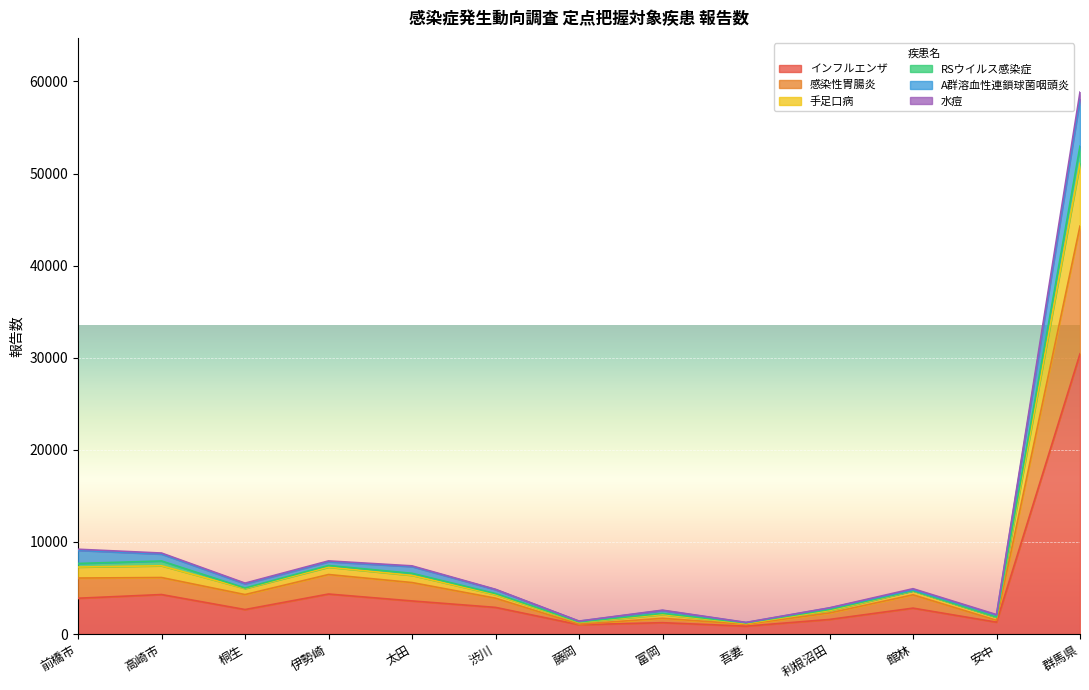

Is it true that 手足口病 equals 1345 at 館林?

False